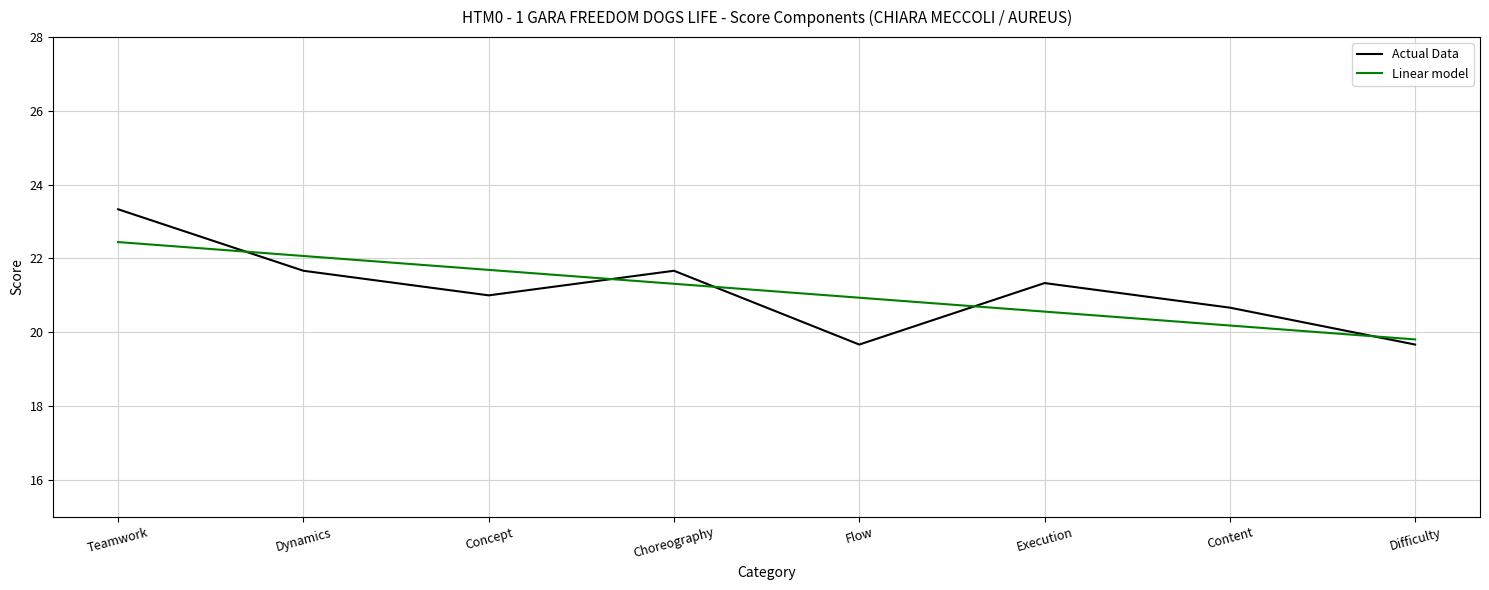

Where is the first local minimum for Actual Data?

Concept